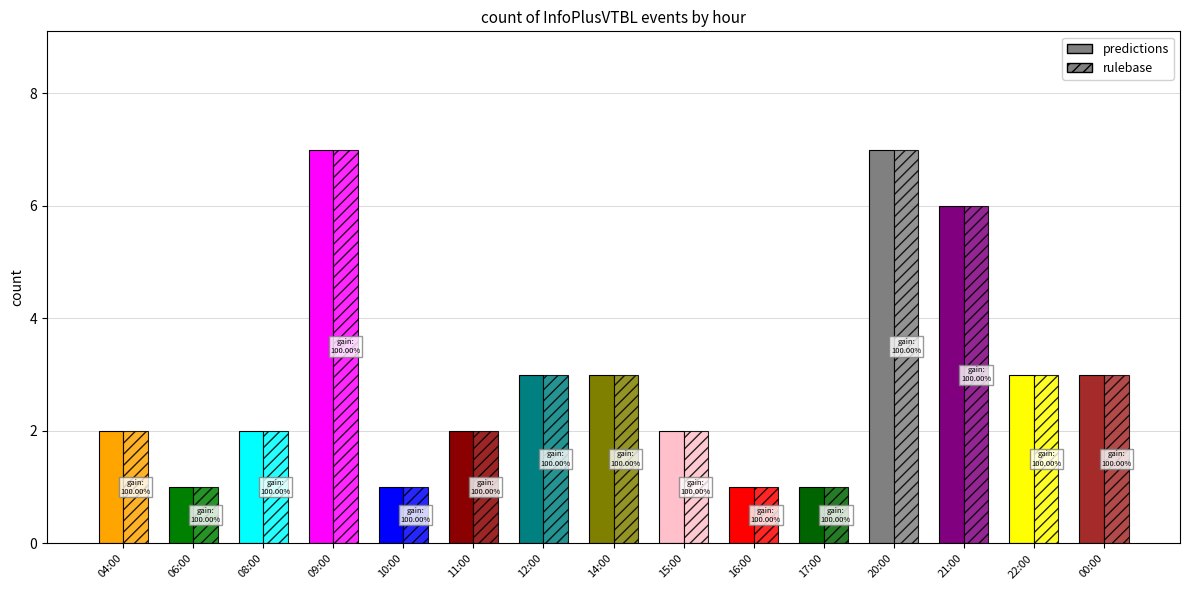

How many data points in predictions are above 2?

7